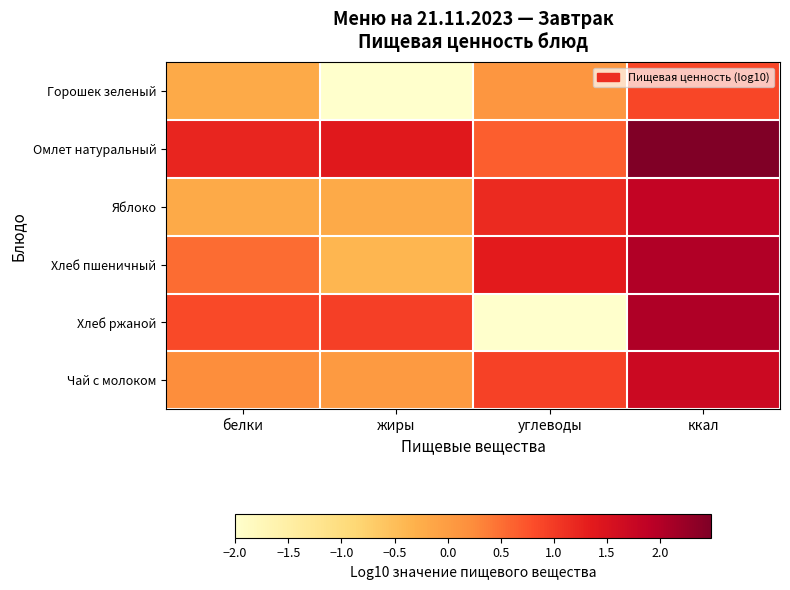

Reading right to left, extract all data points from this chart.

Горошек зеленый: ккал=0.9	углеводы=0.1	жиры=-2.0	белки=-0.2
Омлет натуральный: ккал=2.5	углеводы=0.6	жиры=1.4	белки=1.2
Яблоко: ккал=1.8	углеводы=1.2	жиры=-0.2	белки=-0.2
Хлеб пшеничный: ккал=2.0	углеводы=1.3	жиры=-0.4	белки=0.5
Хлеб ржаной: ккал=2.0	углеводы=-2.0	жиры=1.0	белки=0.8
Чай с молоком: ккал=1.7	углеводы=0.9	жиры=0.0	белки=0.2